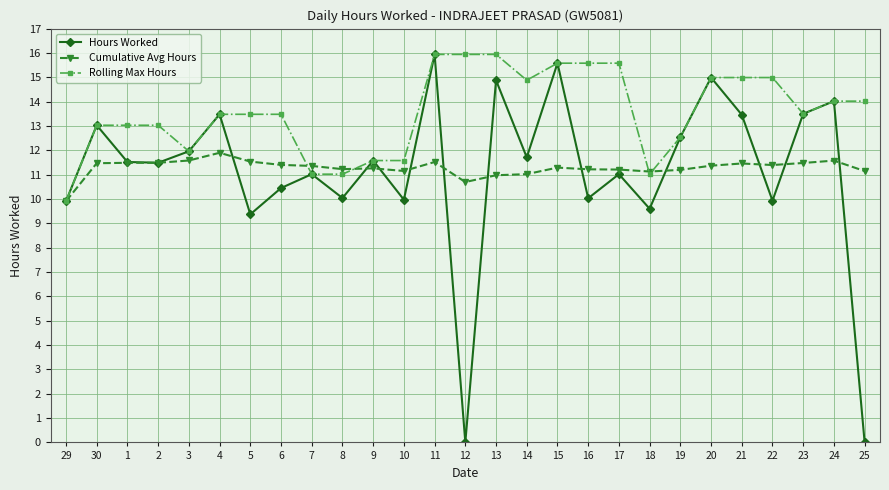

At which label does Hours Worked first exceed 11?

30